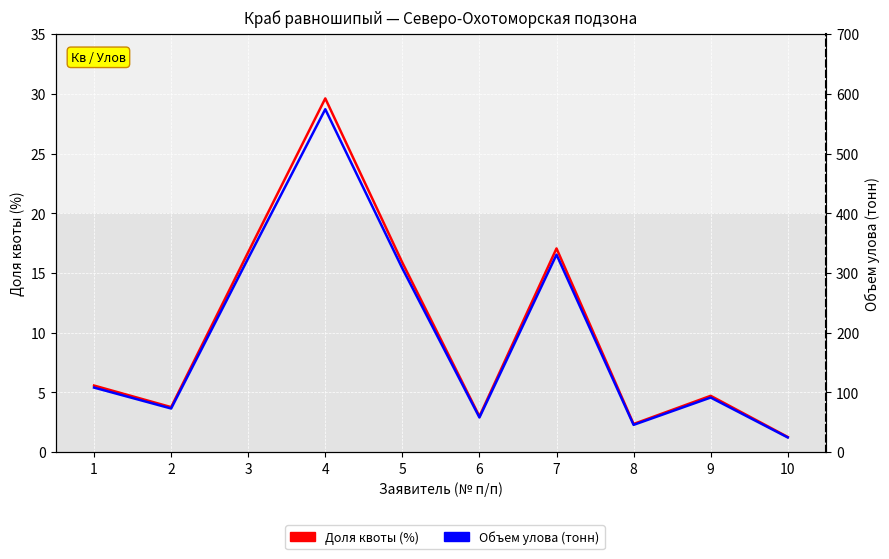

At how many categories does at least one series exceed 188?

4